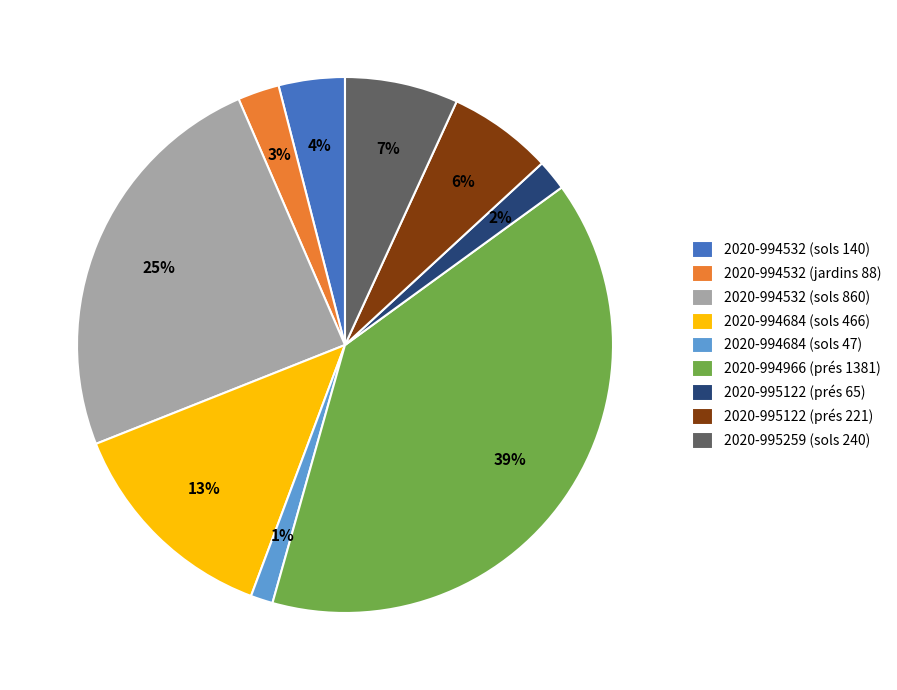

Which category has the biggest portion of the pie?

2020-994966 (prés 1381)